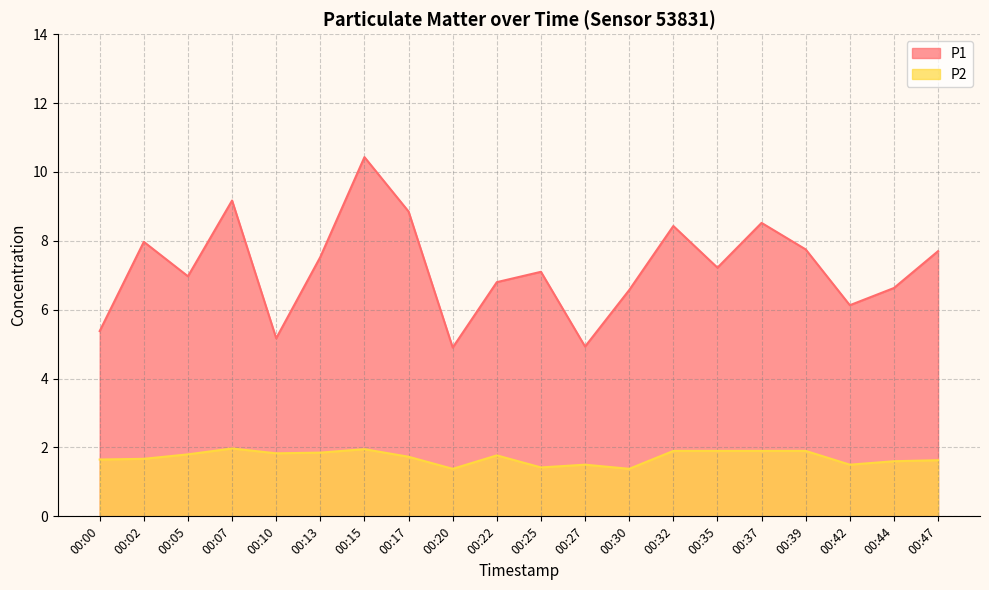

What is the sum of all P2 values?

34.2